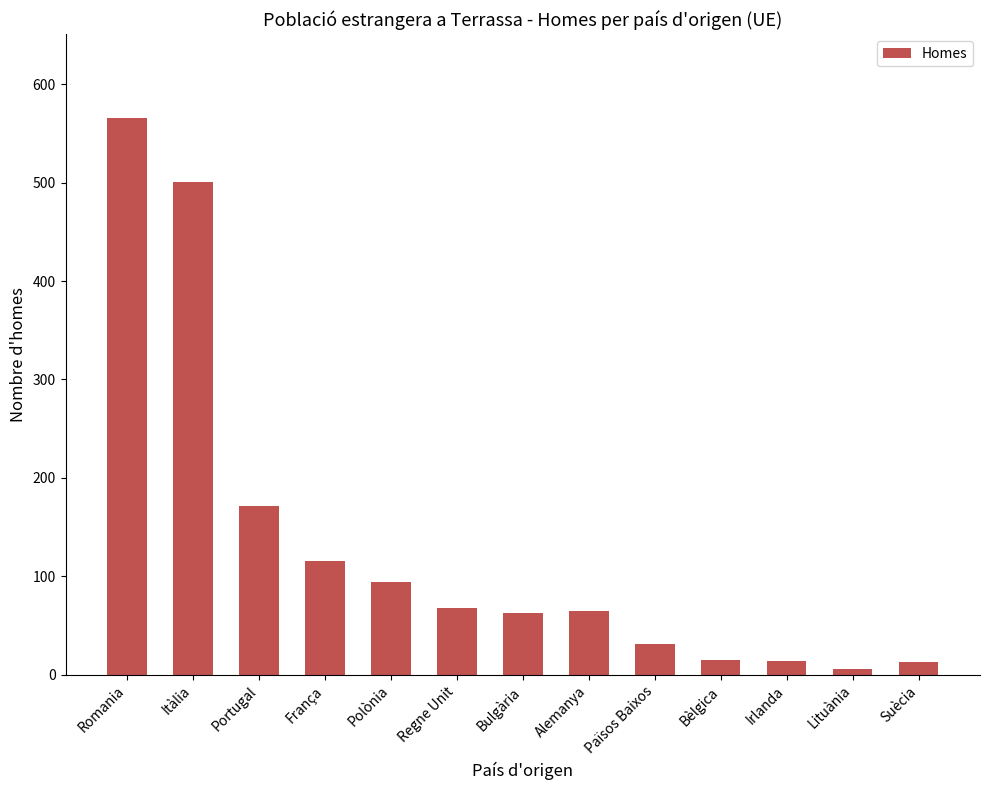

What is the greatest value displayed?

566